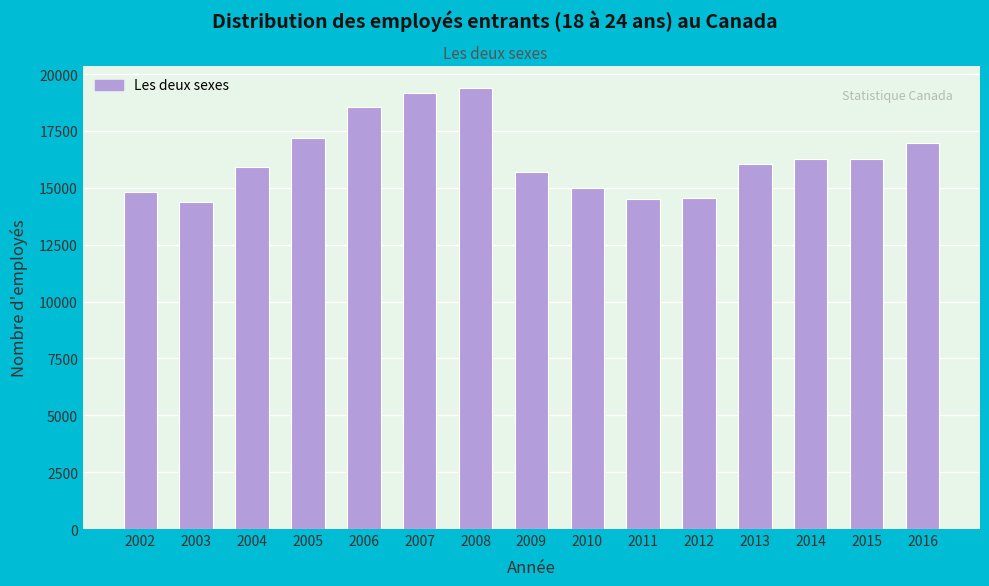

The chart shows a value of 4759 at 2005. True or false?

False